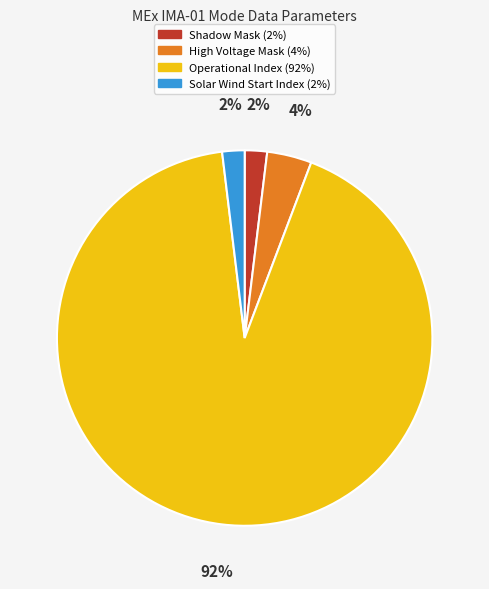

What percentage is the High Voltage Mask slice, to the nearest percent?

4%